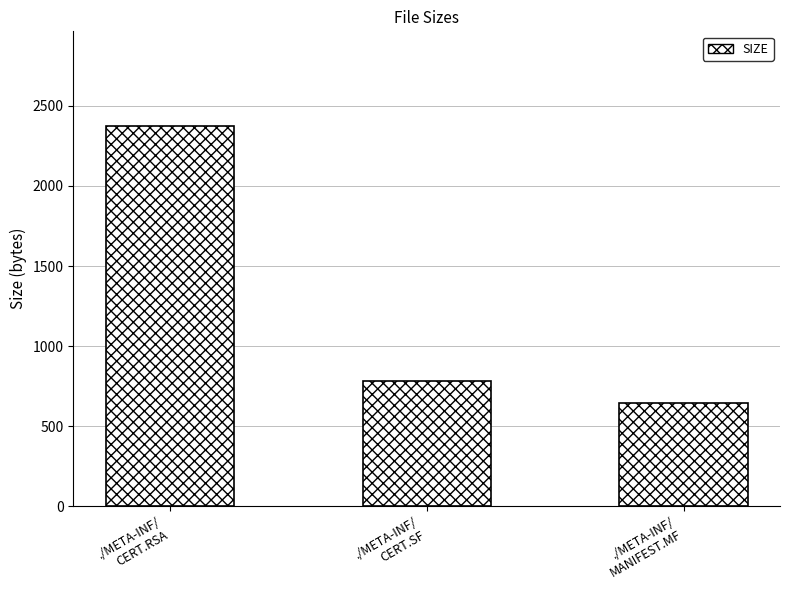

The value at ./META-INF/
CERT.SF is 779. True or false?

True